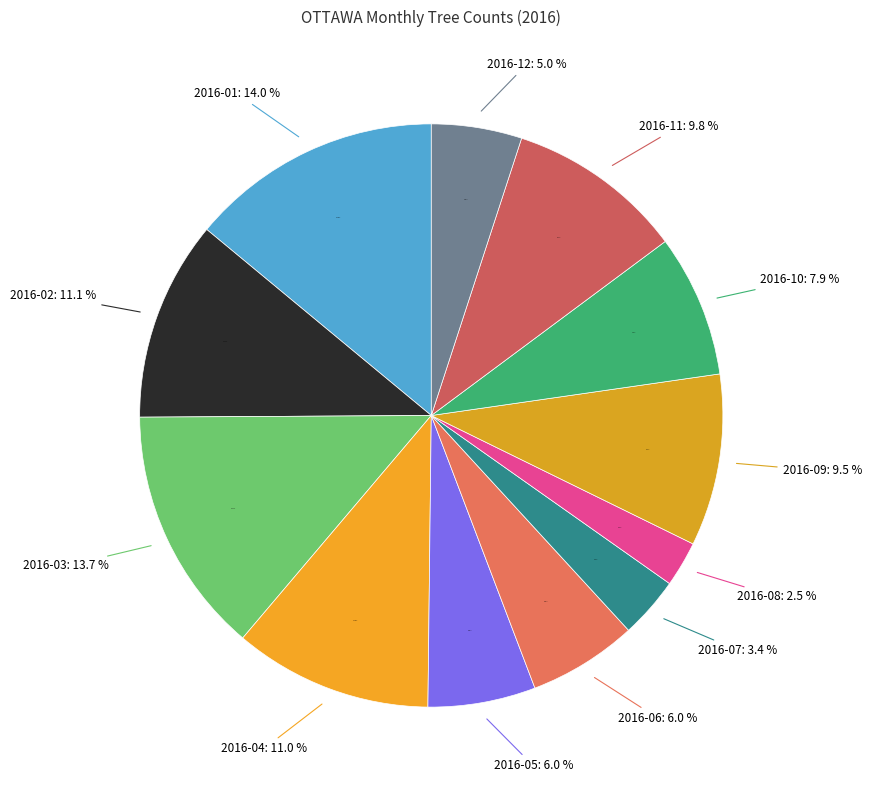

The 2016-06 slice represents 13% of the pie. True or false?

False